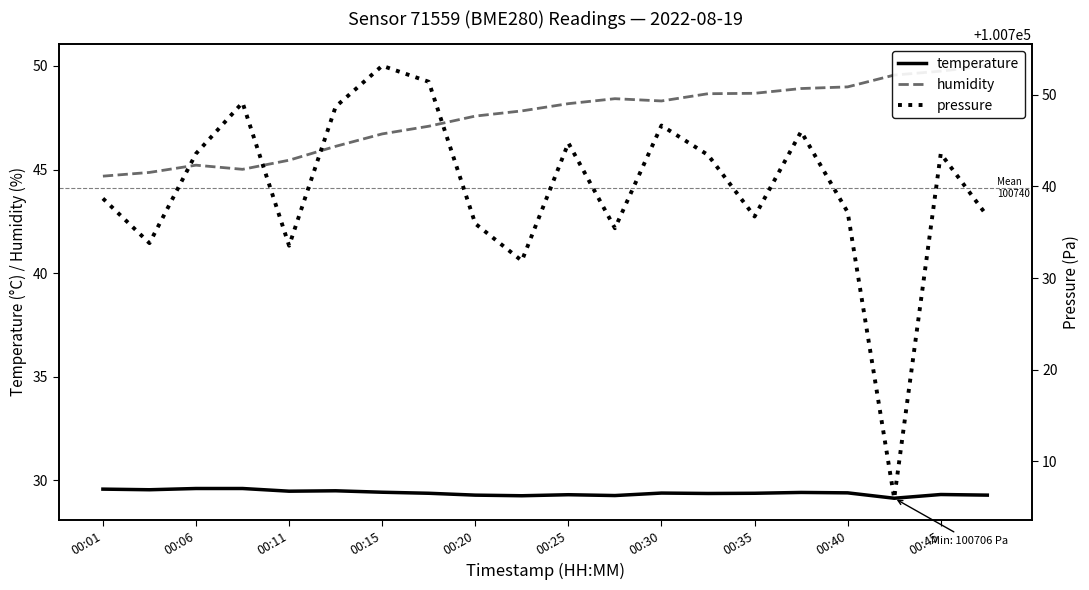

What is the total value across all series at 00:01?

100812.9